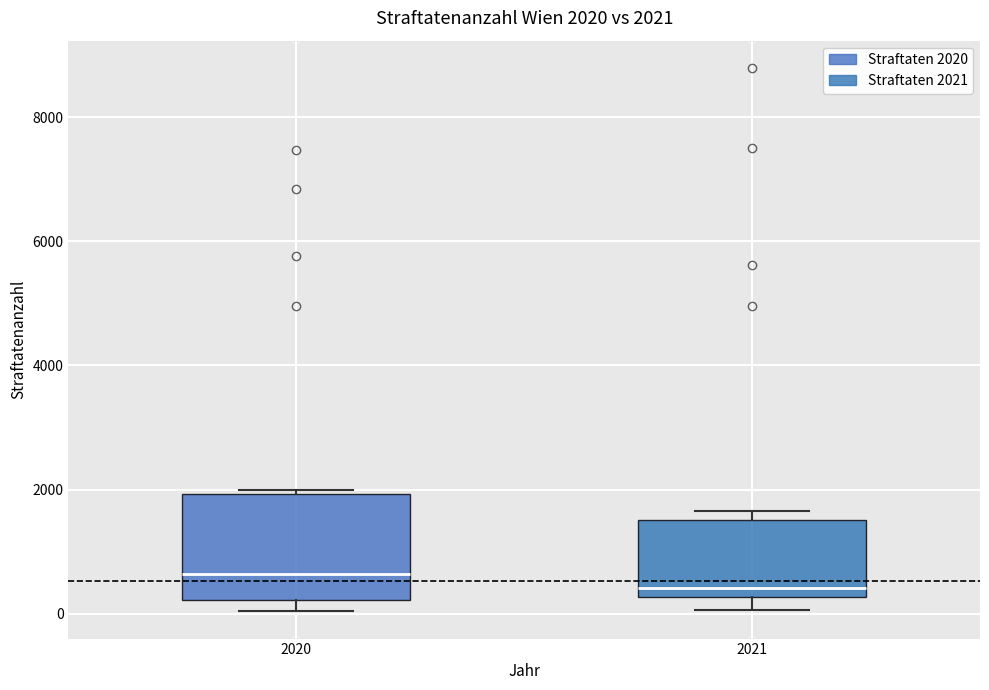

Which box is the tallest, from its lower edge to its upper edge?

2020